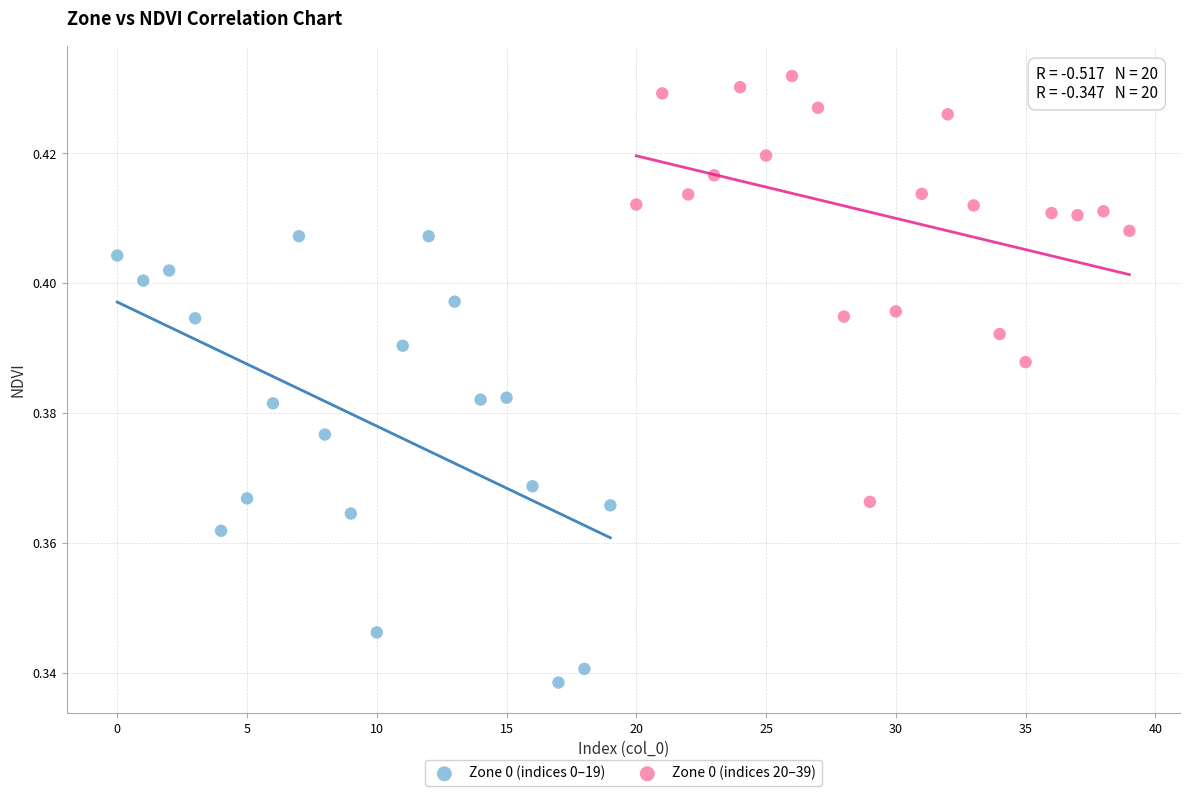

Which series contains the highest Y value?

Zone 0 (indices 20–39)